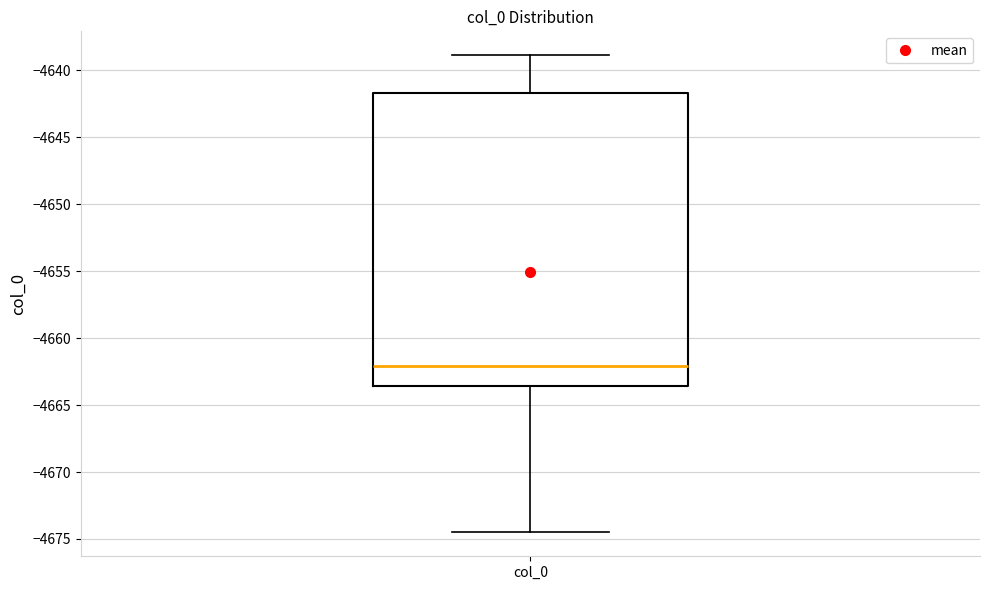

Transcribe this box plot: give where the median line is, the range the box spans, and where the two whiskers end, as read against the y-axis. The values are not printed on the chart, so give them approximately, as read against the axis.

median -4662.0, box -4663.5 to -4641.5, whiskers -4674.5 to -4639.0